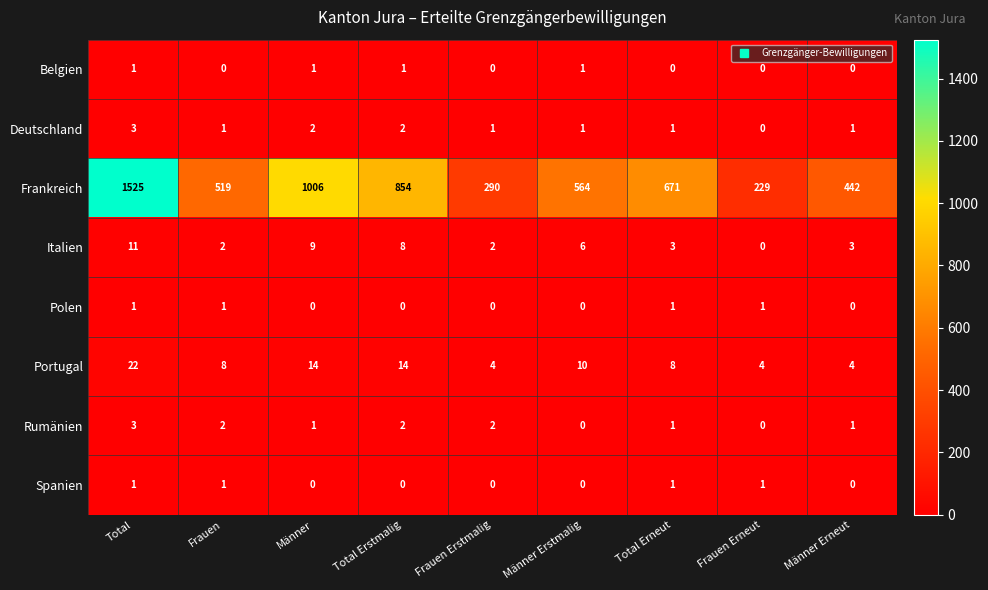

Count the Rumänien values in the range 1 to 2.

6